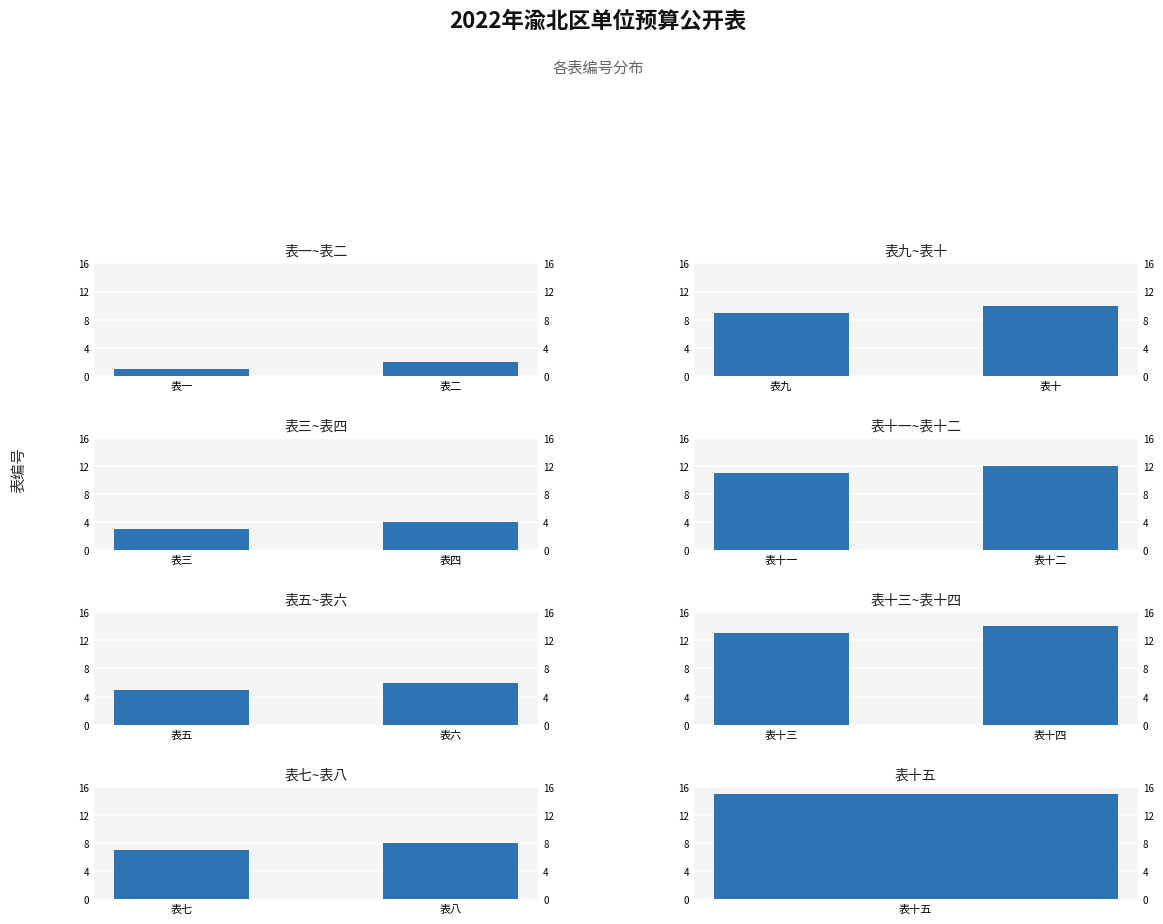

Between 表八 and 表七, which is larger?

表八